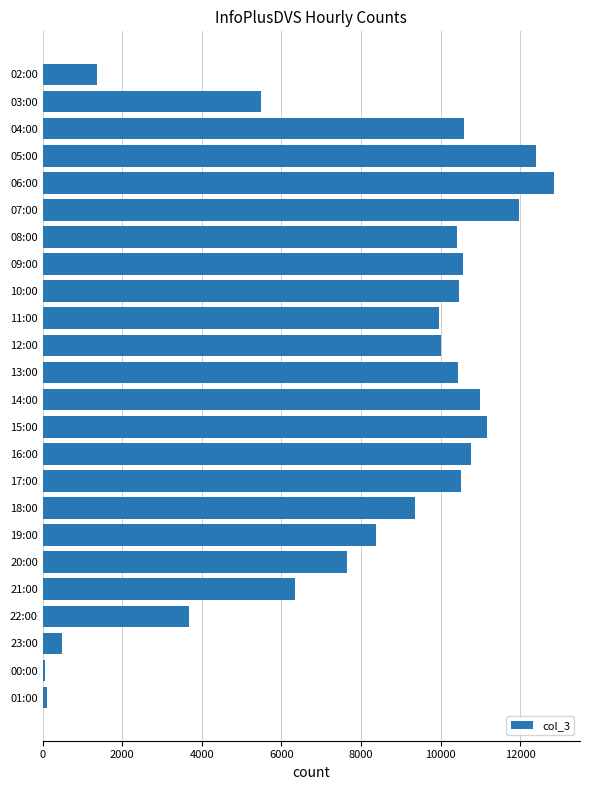

Count the number of categories in the chart.

24